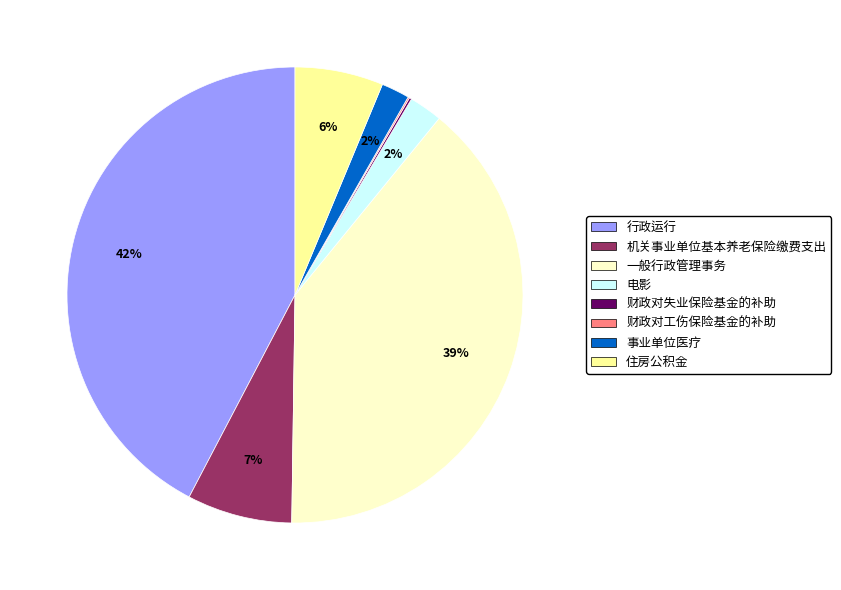

Does any single category account for the majority?

No